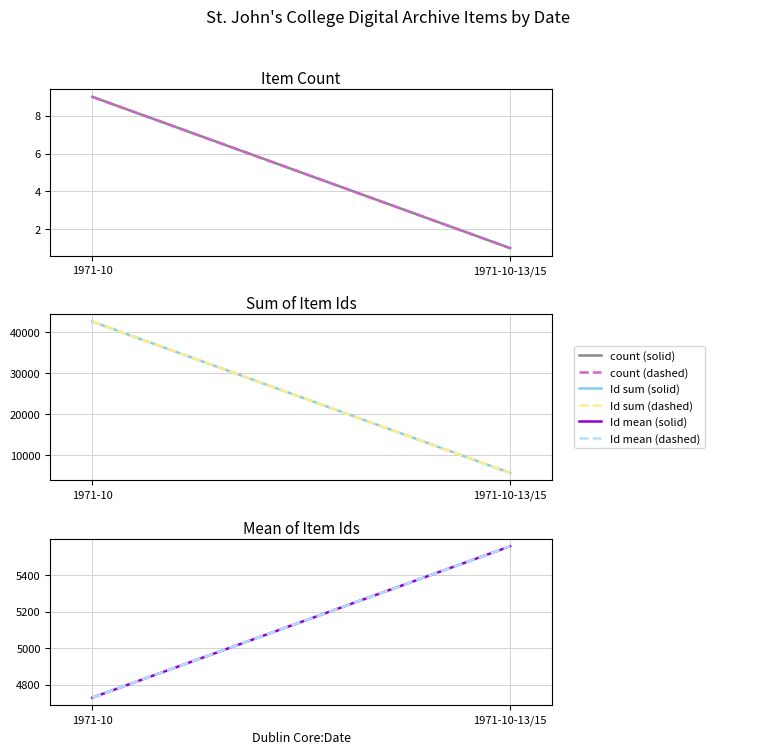

What is the sum of the count (dashed) values at 1971-10 and 1971-10-13/15?

10